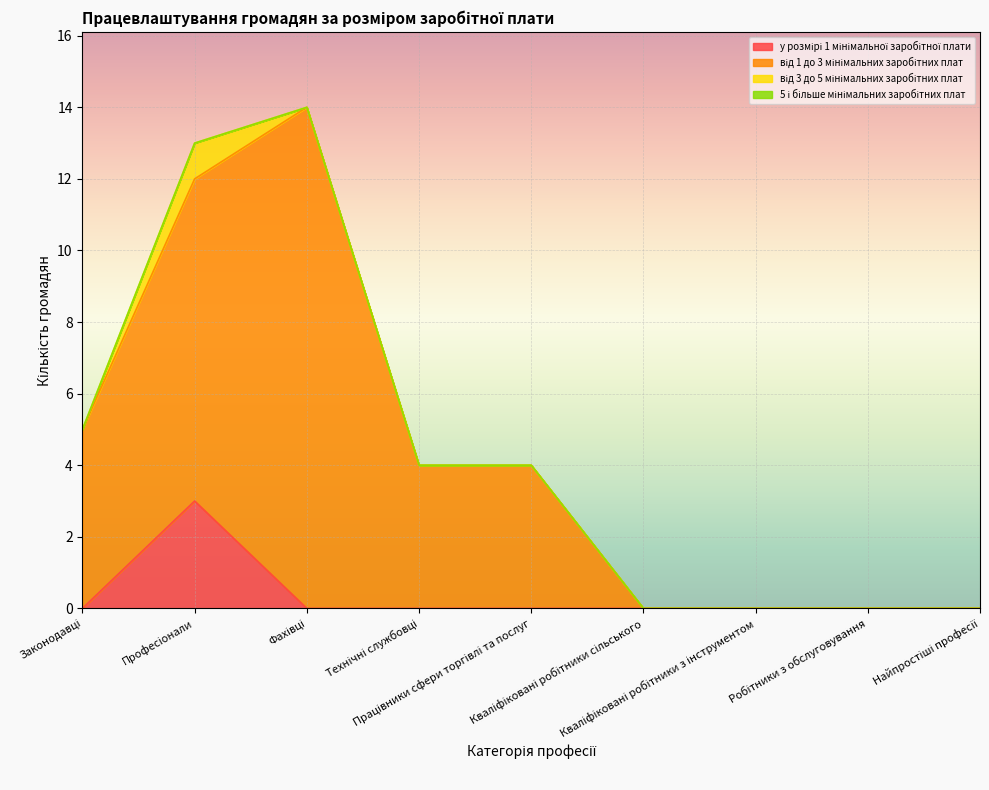

At which category does у розмірі 1 мінімальної заробітної плати reach its first local peak?

Професіонали